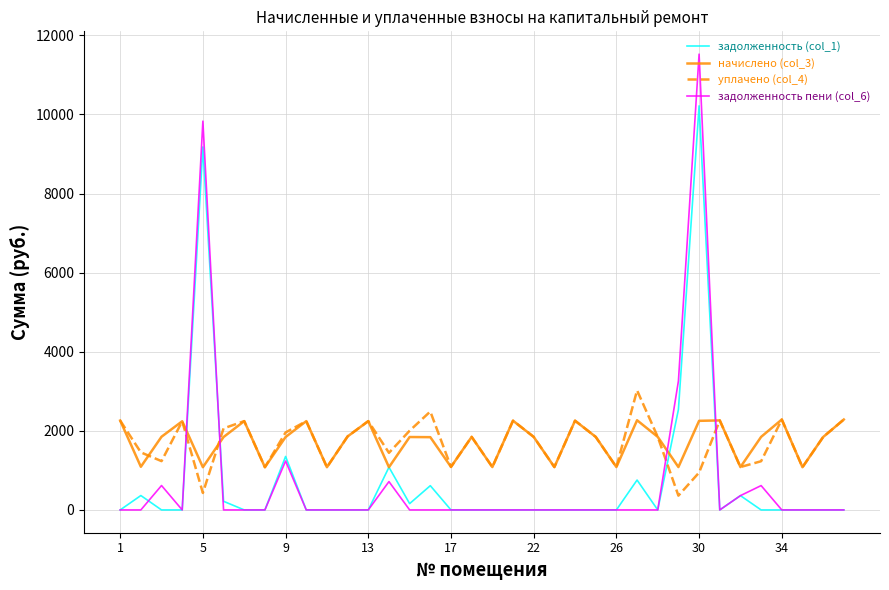

True or false: задолженность пени (col_6) has more than 1 points higher than both neighbors.

True